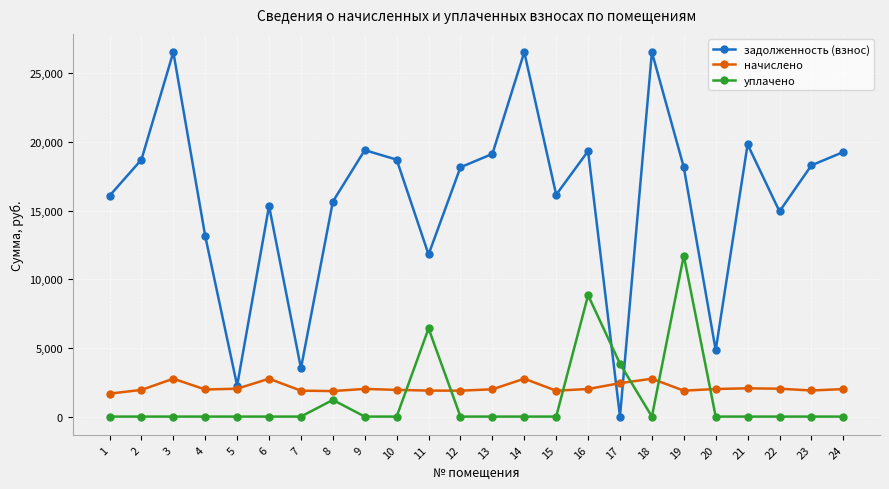

At how many categories does at least one series exceed 10254?

20